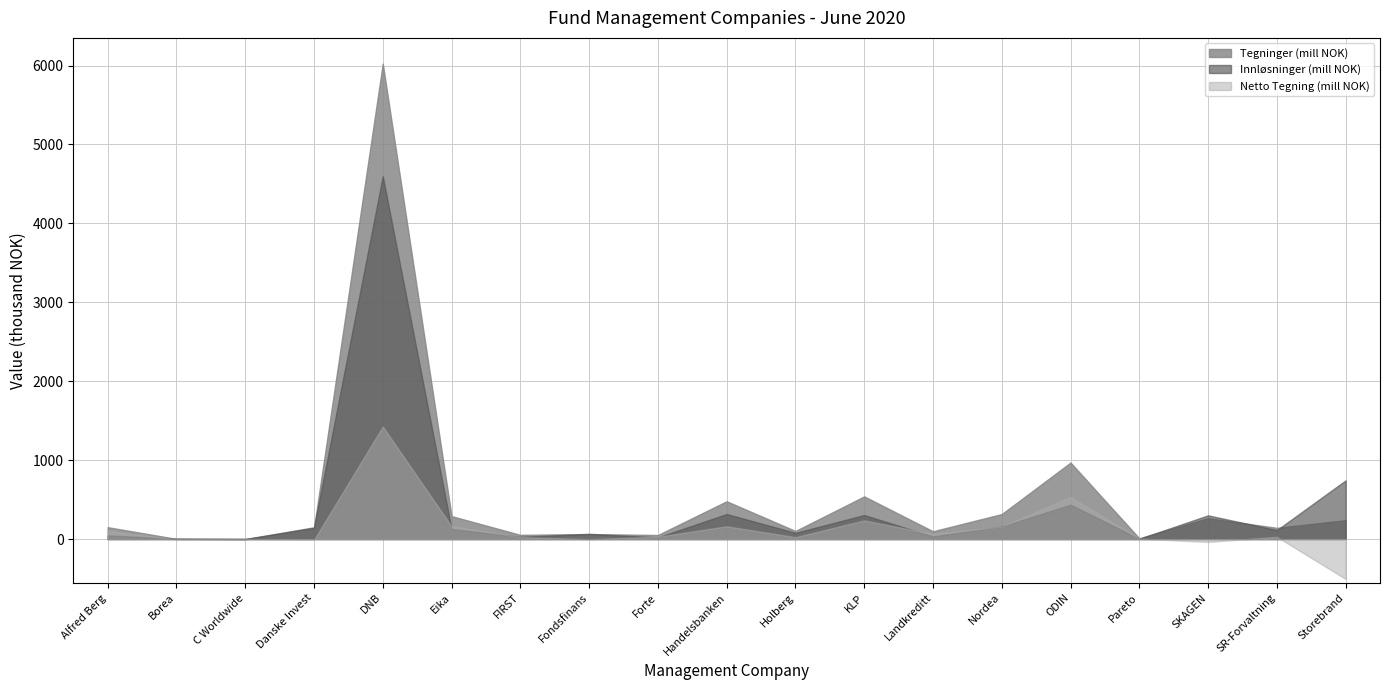

What is the maximum value for Tegninger?

6024417.0